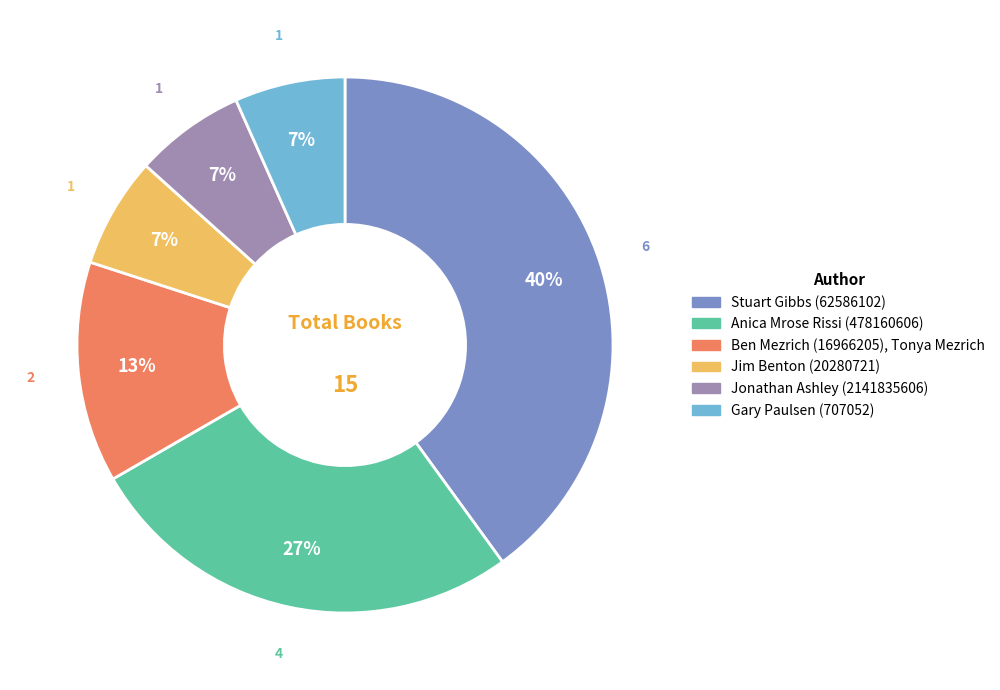

To the nearest percent, what is the average slice percentage?

17%